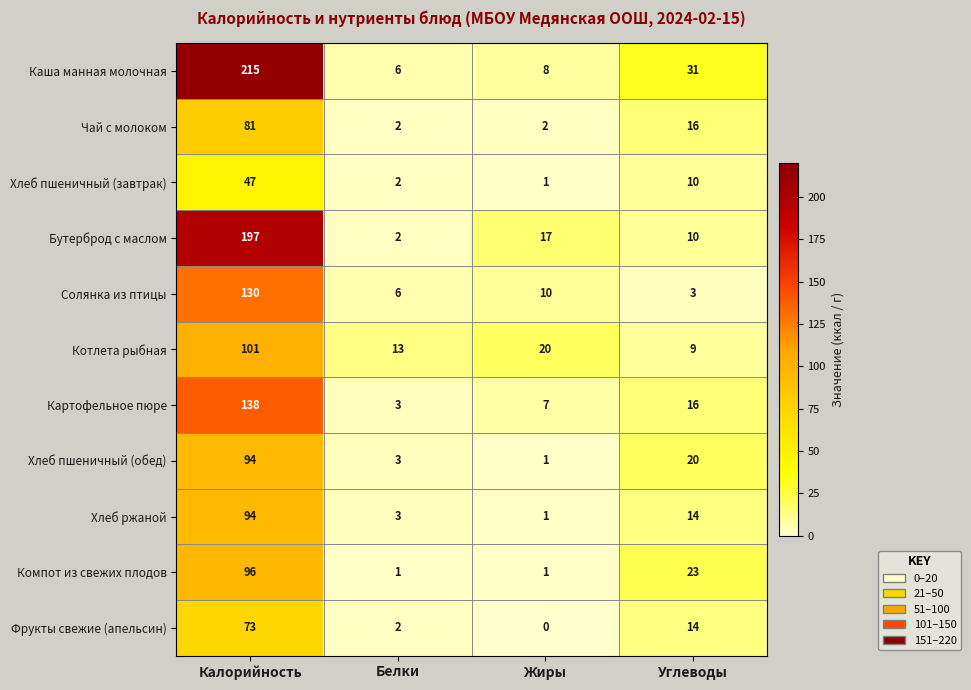

Which category has the lowest value in the Фрукты свежие (апельсин) series?

Жиры